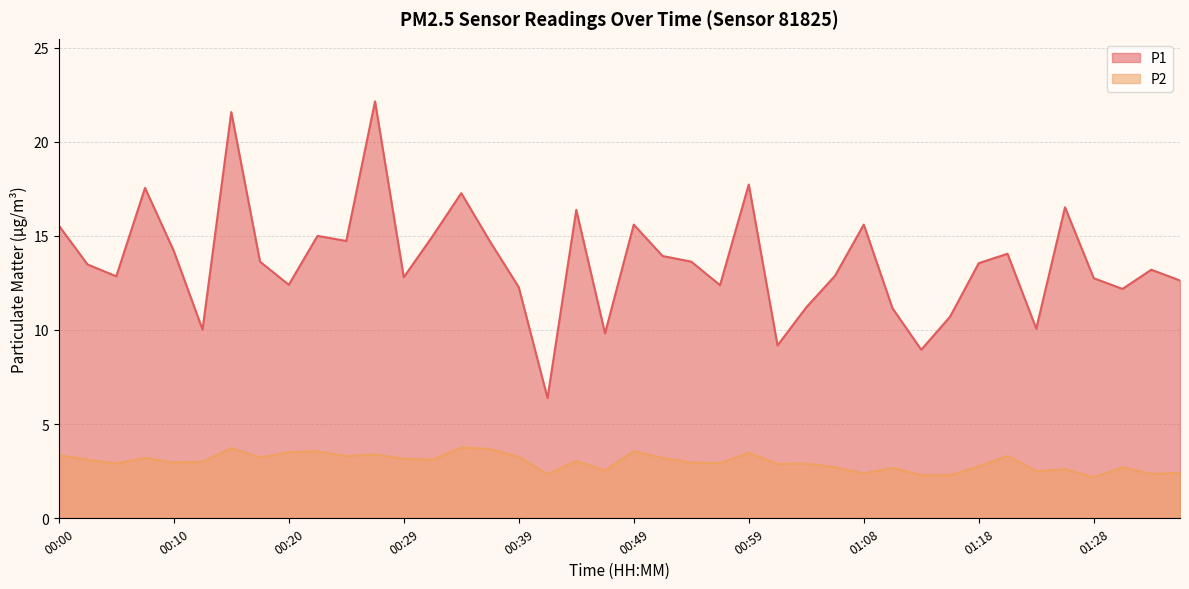

The P2 series shows 1.0 at 00:22. True or false?

False